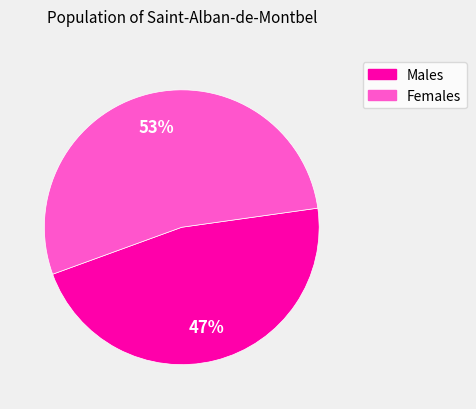

Is there any slice that represents more than half of the pie?

Yes